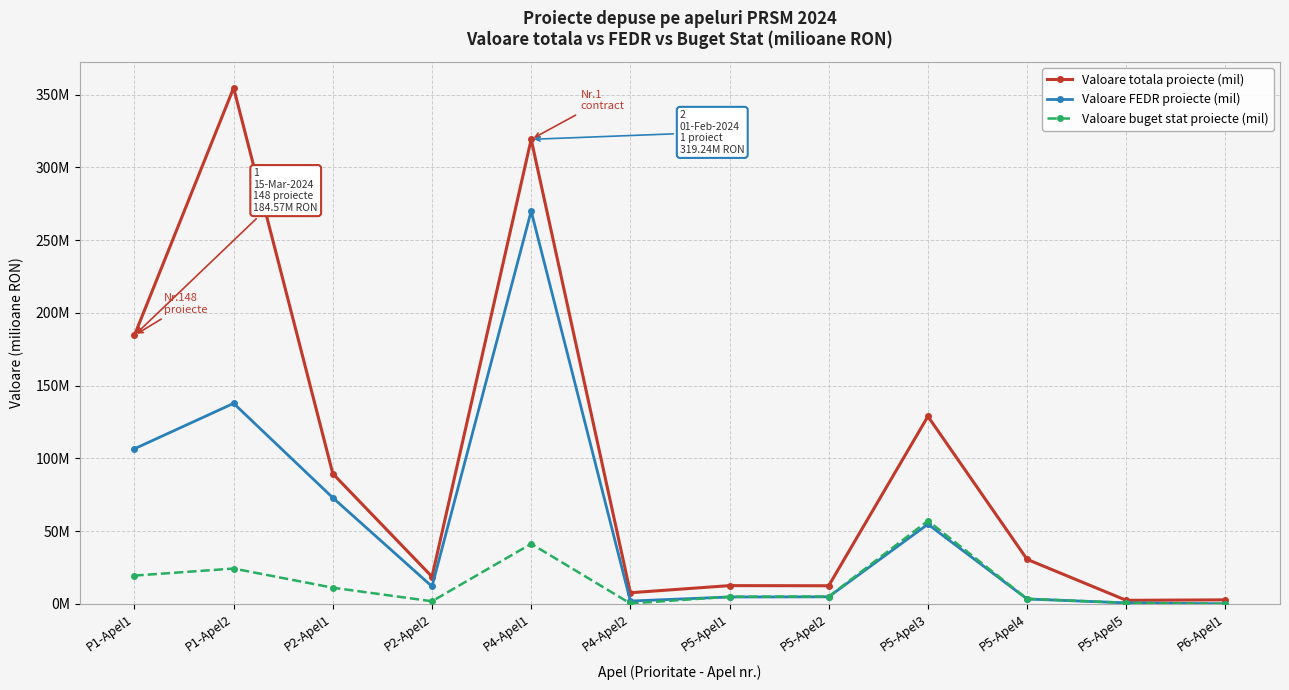

Which series has the largest total across all categories?

Valoare totala proiecte (mil)